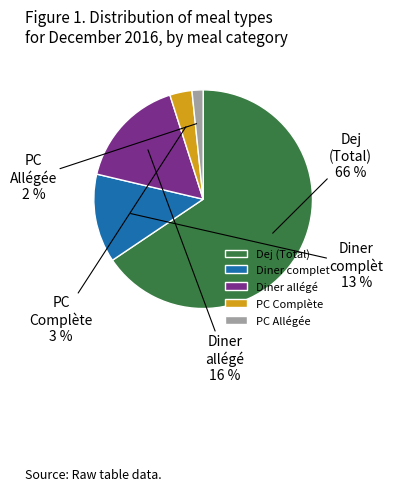

Between PC Allégée and Diner allégé, which is larger?

Diner allégé